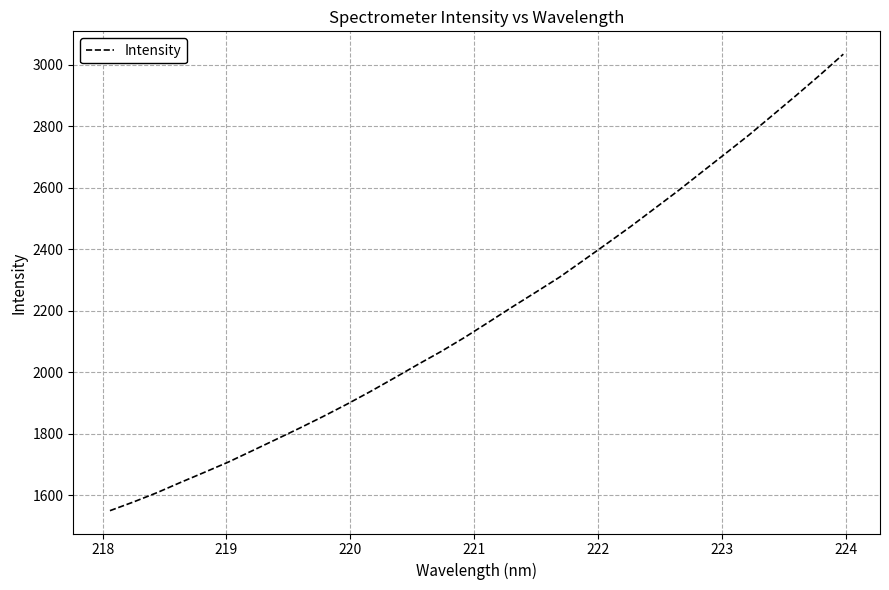

What is the smallest value displayed?

1549.7